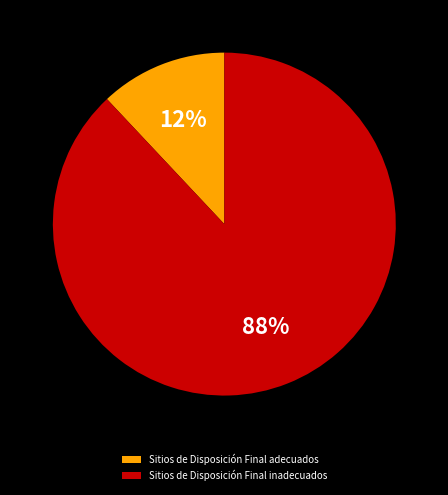

Is the sum of Sitios de Disposición Final adecuados and Sitios de Disposición Final inadecuados greater than half?

Yes